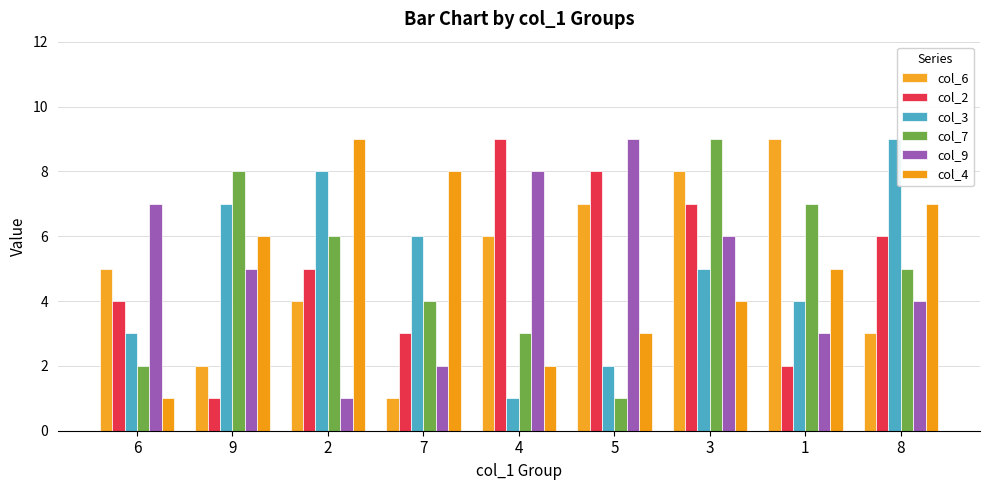

Rank the series by their maximum value, from highest to lowest.

col_6, col_2, col_3, col_7, col_9, col_4